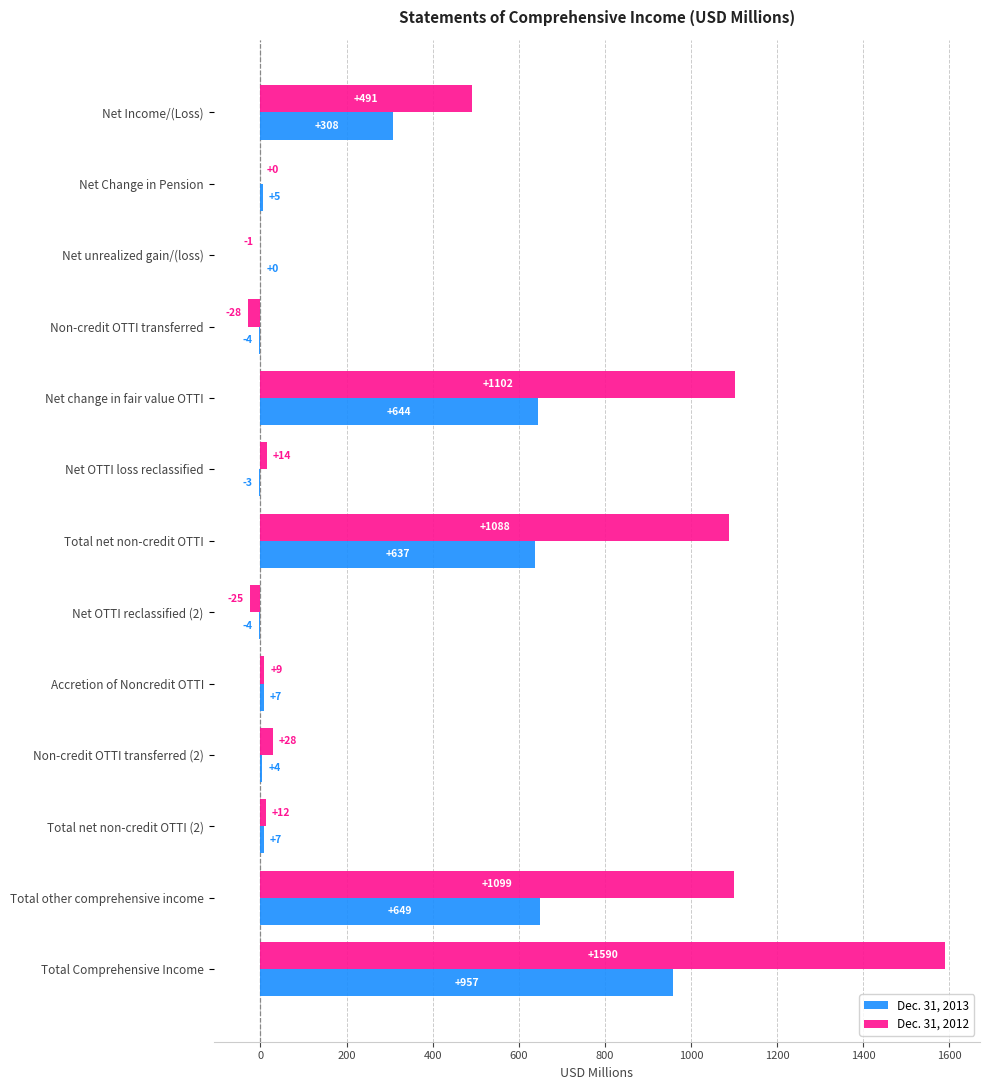

Which label corresponds to the largest value in the chart?

Total Comprehensive Income